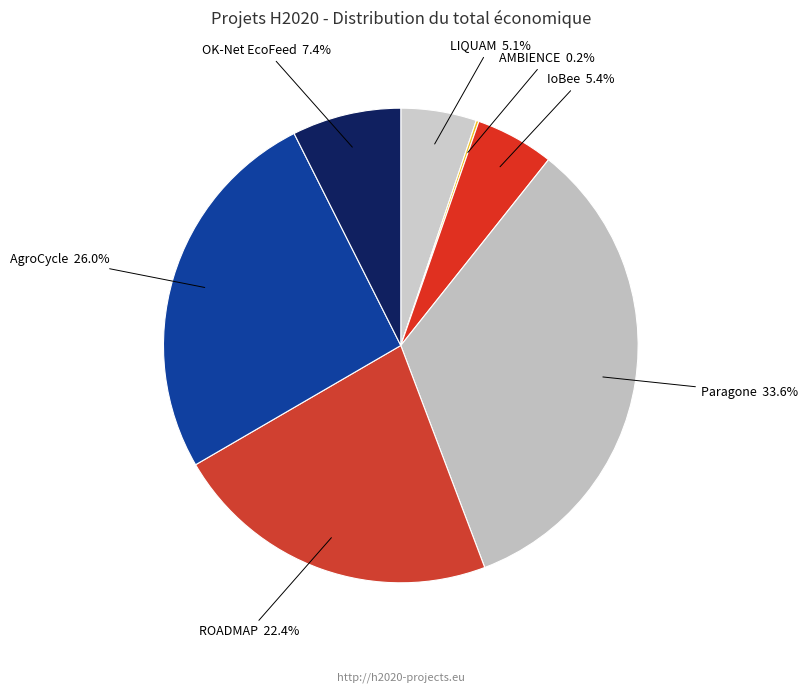

To the nearest percent, what is the average slice percentage?

14%